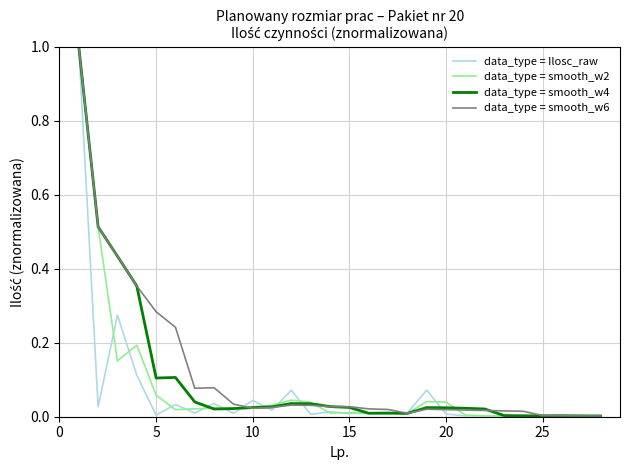

What is the greatest value displayed?

1.0